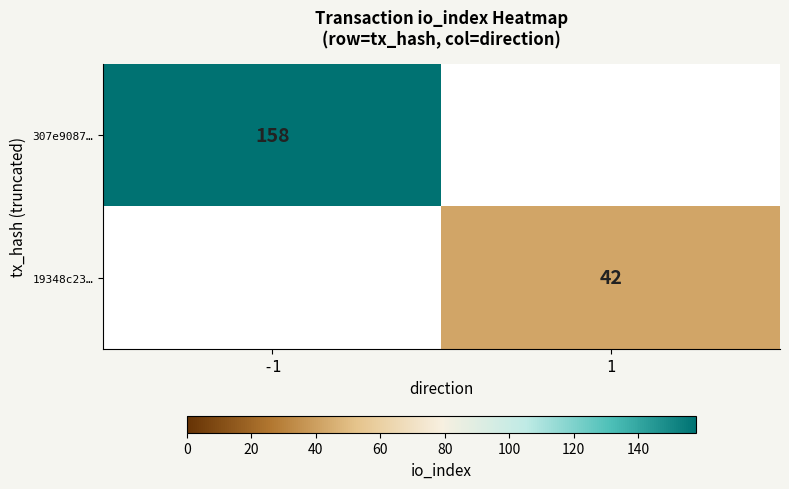

Between 1 and -1, which is larger?

-1